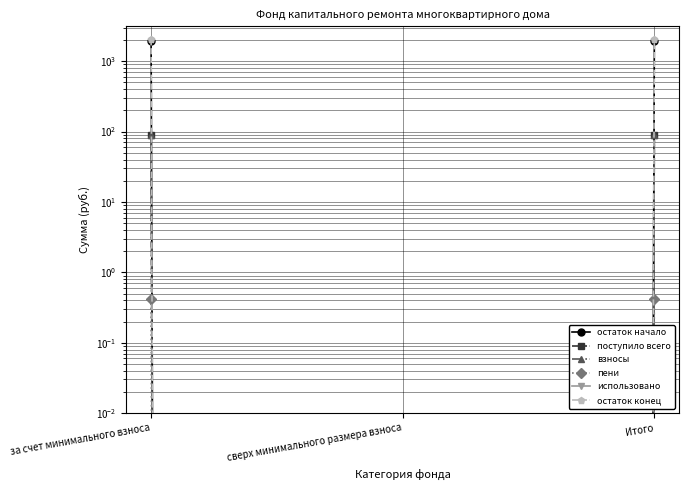

Reading left to right, transcribe all the data shown in this chart.

остаток начало: 1959.6	0.0	1959.6
поступило всего: 88.4	0.0	88.4
взносы: 88.0	0.0	88.0
пени: 0.4	0.0	0.4
использовано: 0.0	0.0	0.0
остаток конец: 2048.0	0.0	2048.0